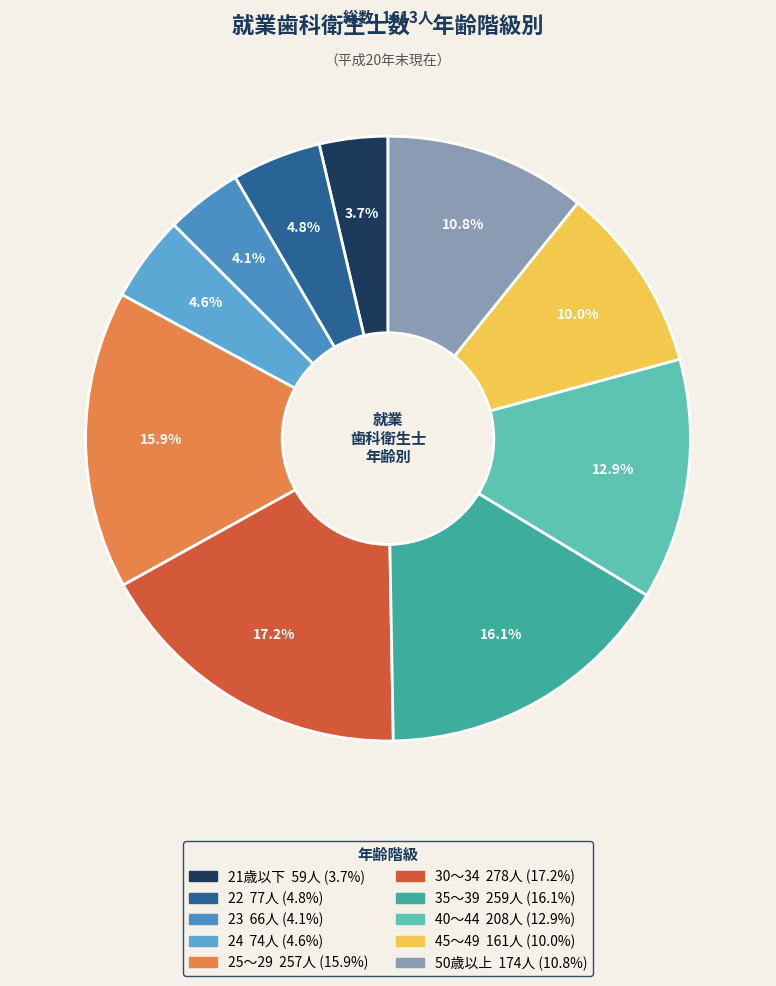

Rank the categories by value from lowest to highest.

21歳以下, 23, 24, 22, 45～49, 50歳以上, 40～44, 25～29, 35～39, 30～34